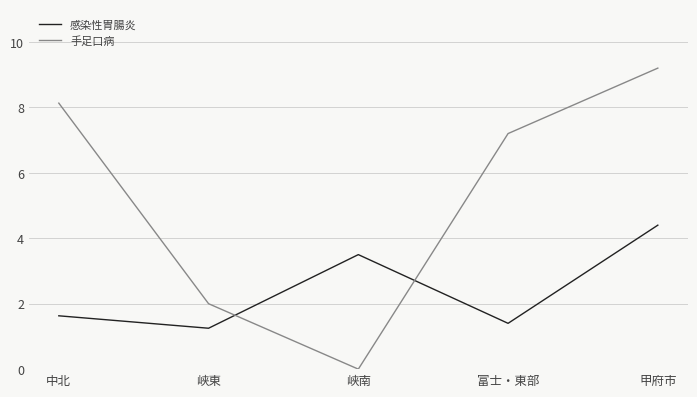

The value of 手足口病 at 峡東 is 1.4. True or false?

False